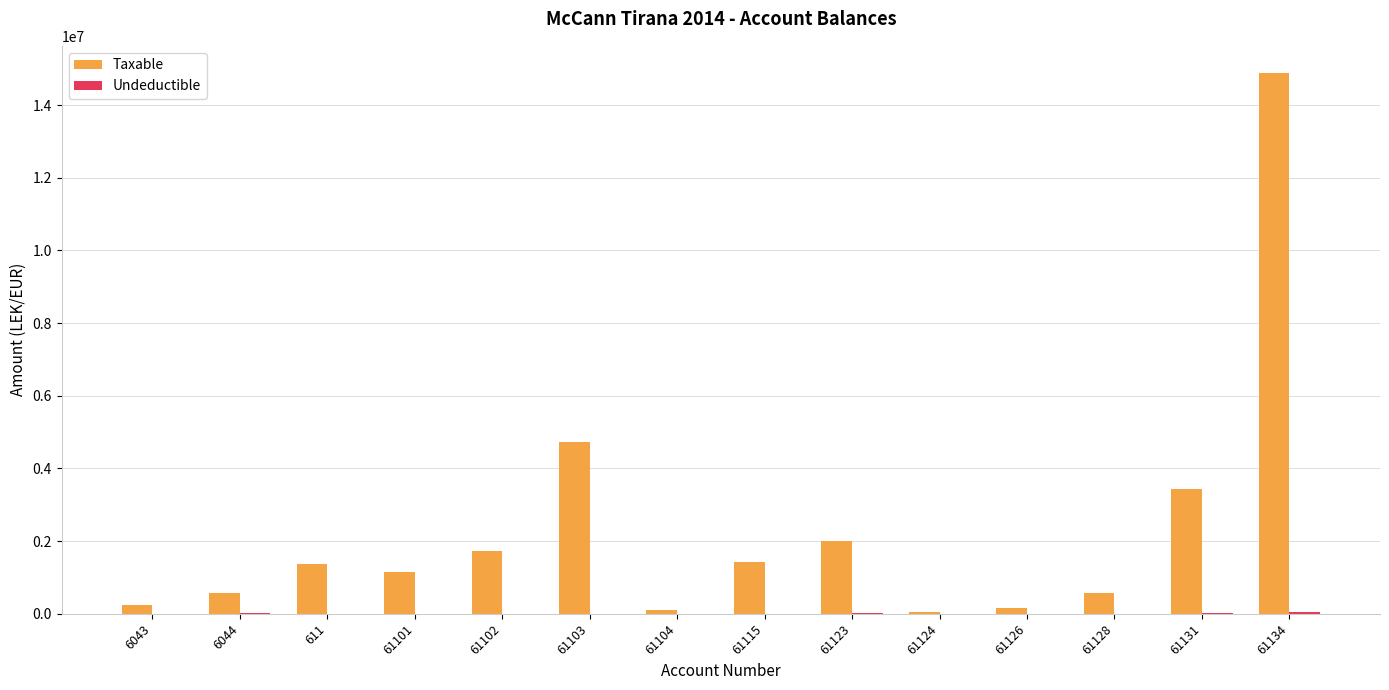

Which series has the largest total across all categories?

Taxable